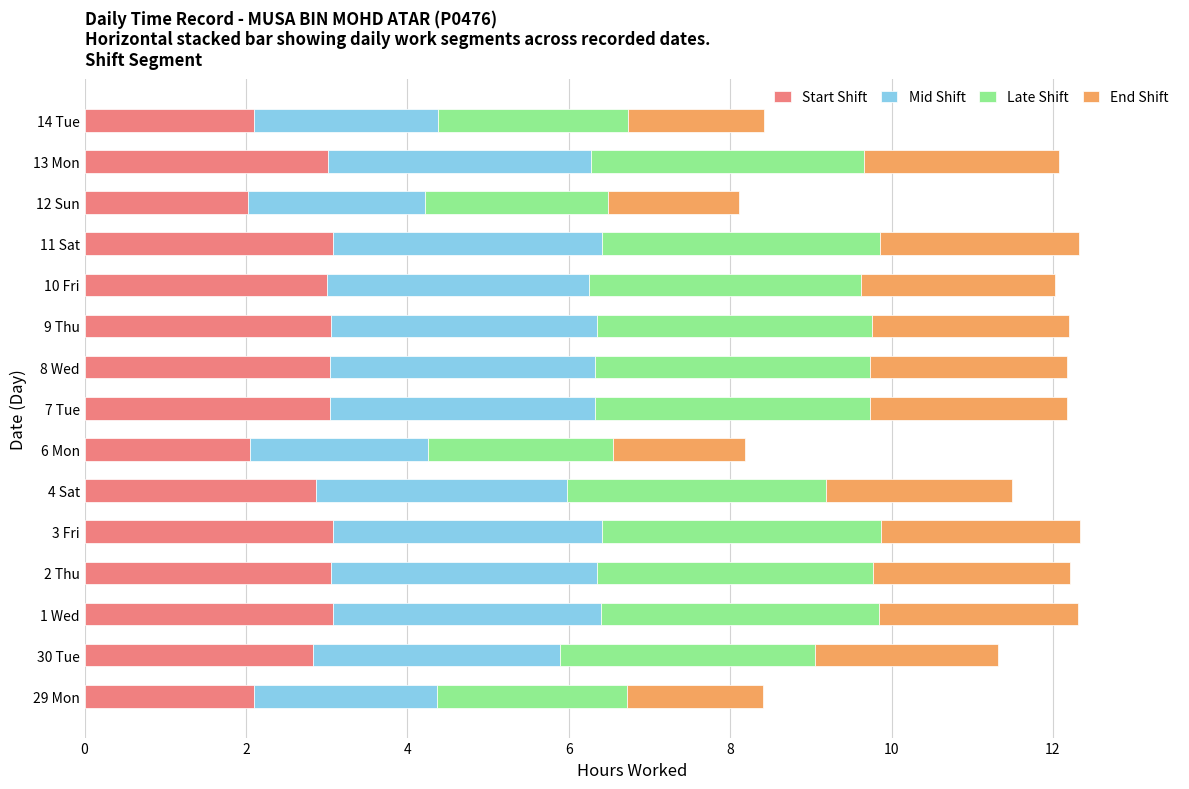

What is the average value of the Start Shift series?

2.8